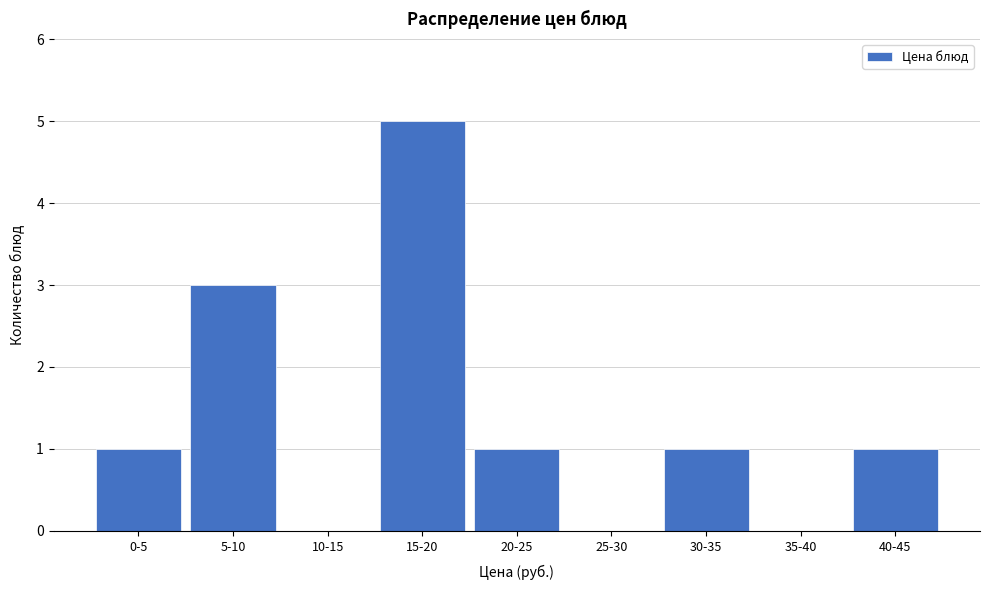

Reading right to left, what are all the values shown in this chart?

40-45=1	35-40=0	30-35=1	25-30=0	20-25=1	15-20=5	10-15=0	5-10=3	0-5=1